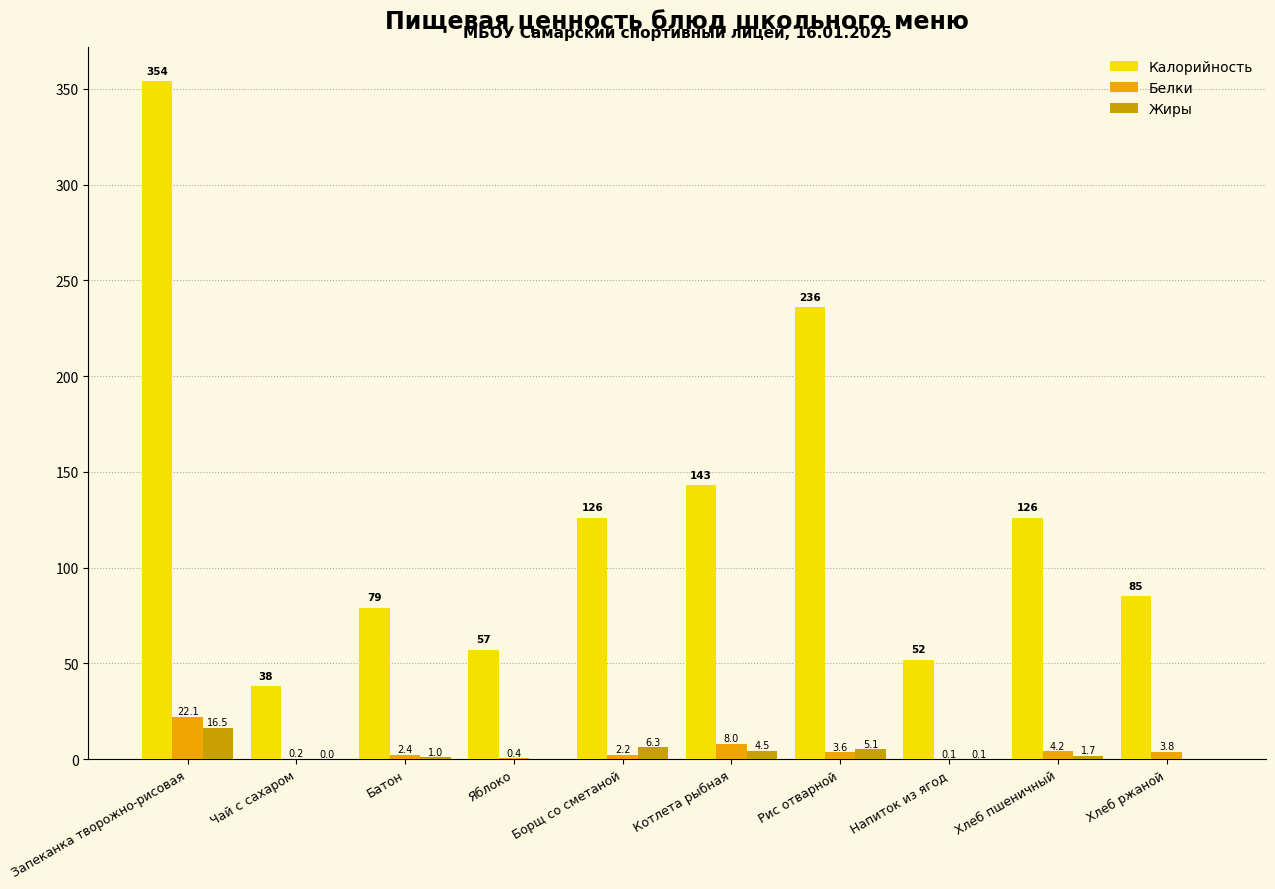

Count the number of categories in the chart.

10